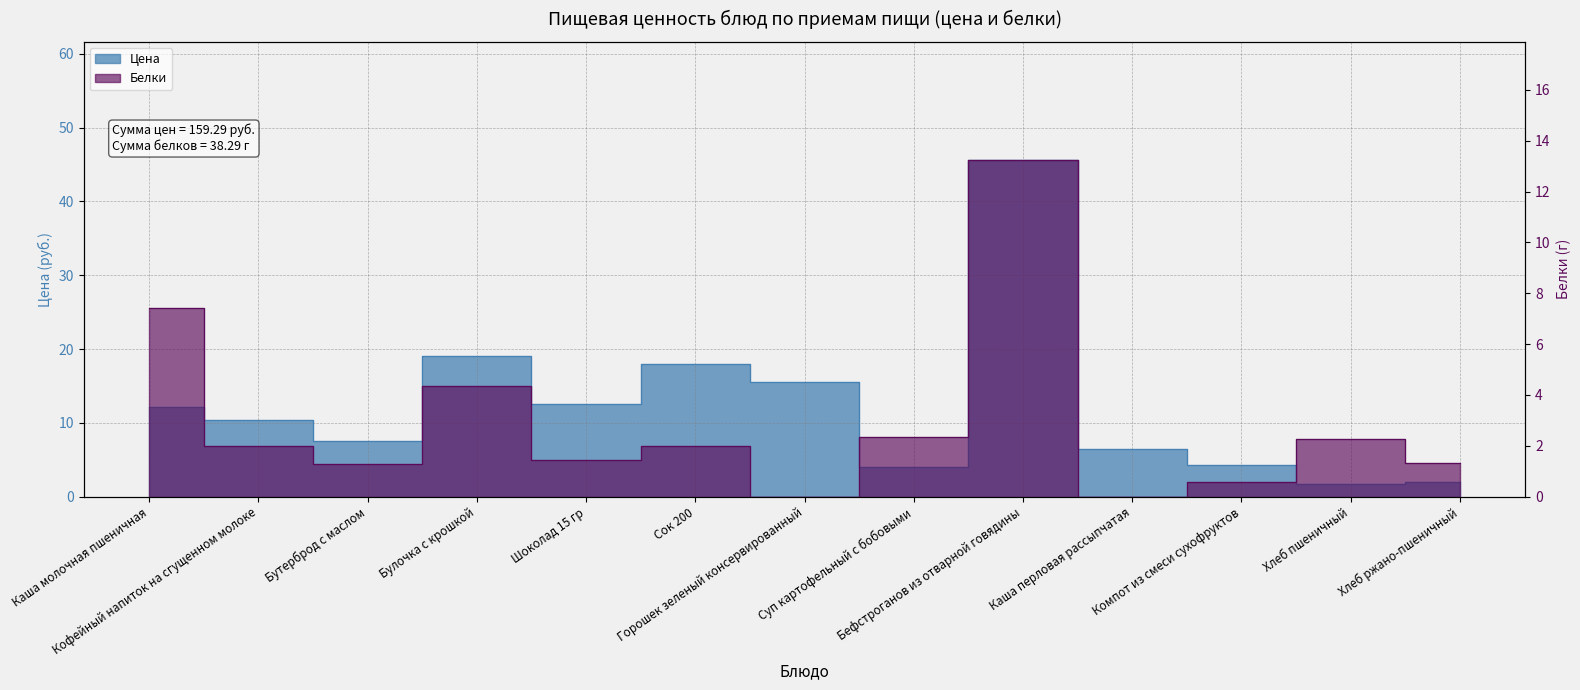

At which category is the sum across all series the highest?

Бефстроганов из отварной говядины